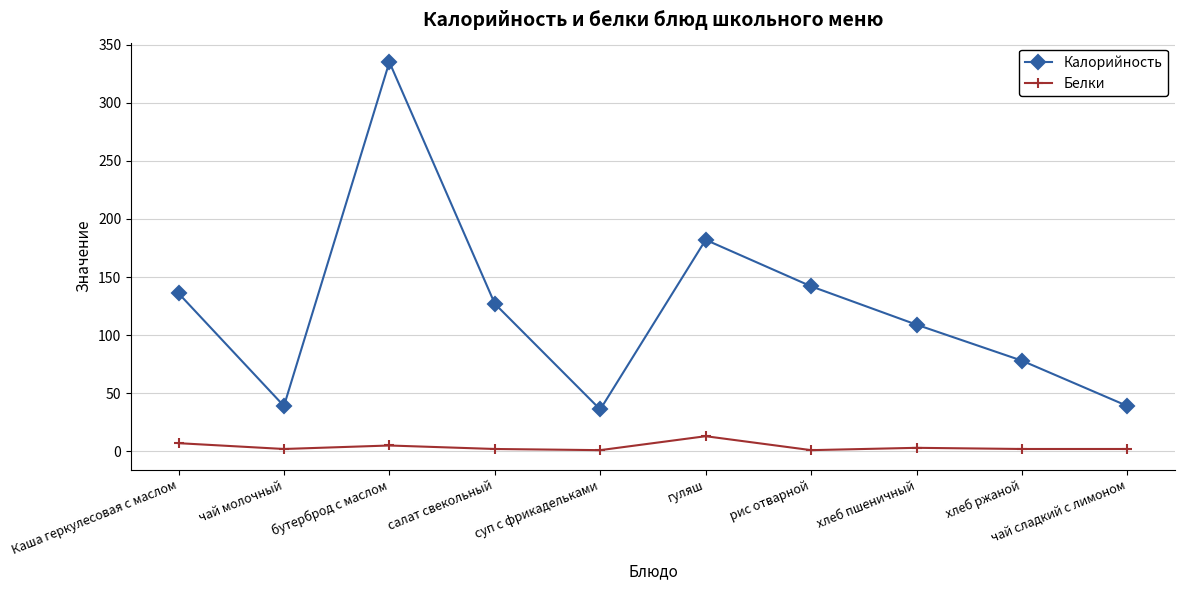

Rank the series by their average value, from highest to lowest.

Калорийность, Белки